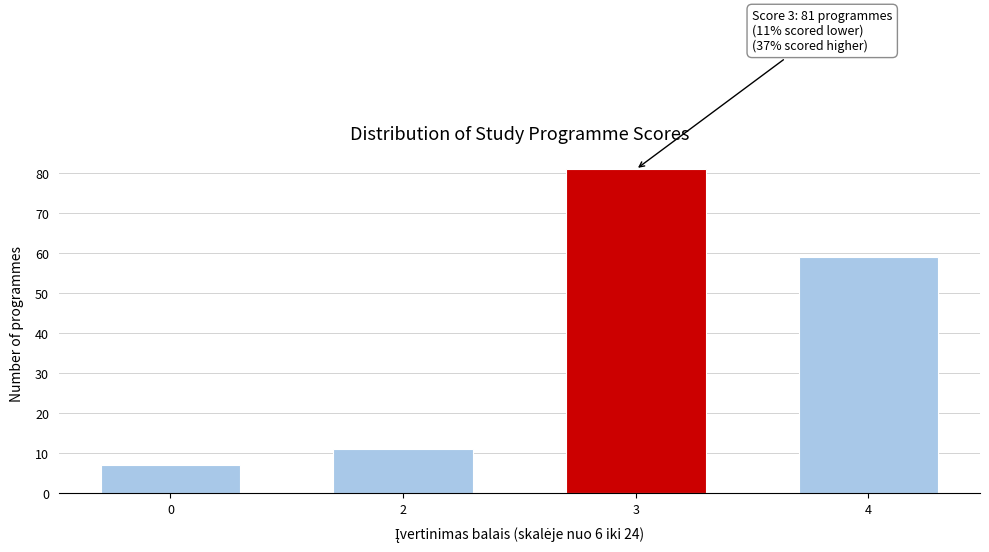

Reading right to left, extract all data points from this chart.

59	81	11	7